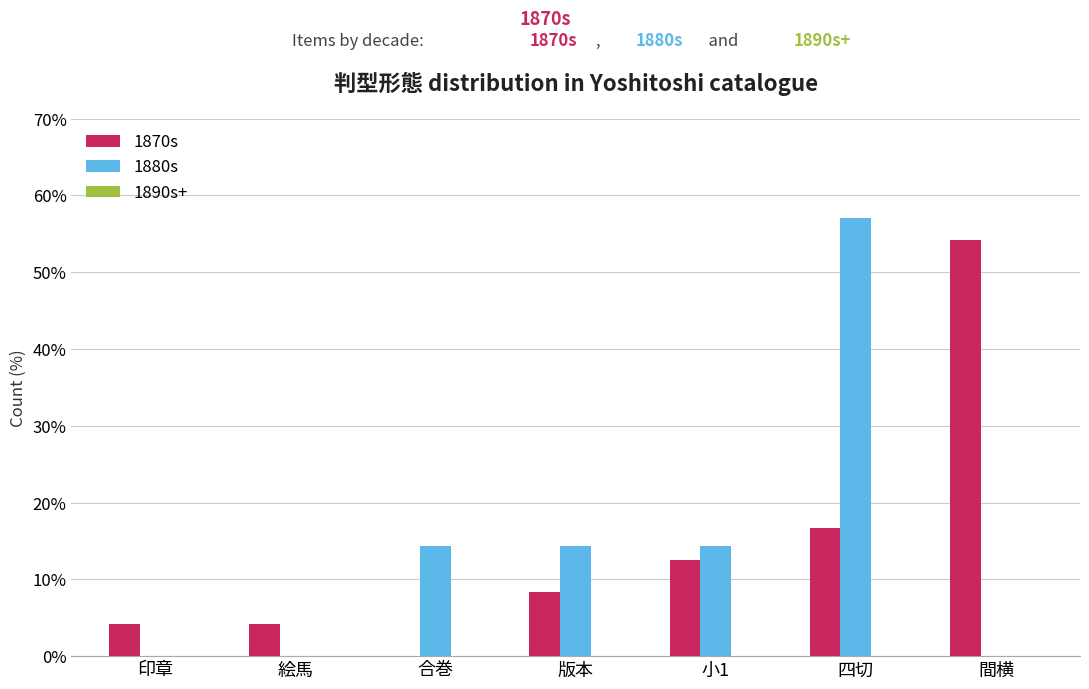

What is the spread (max minus min) of values at 間横?

54.2